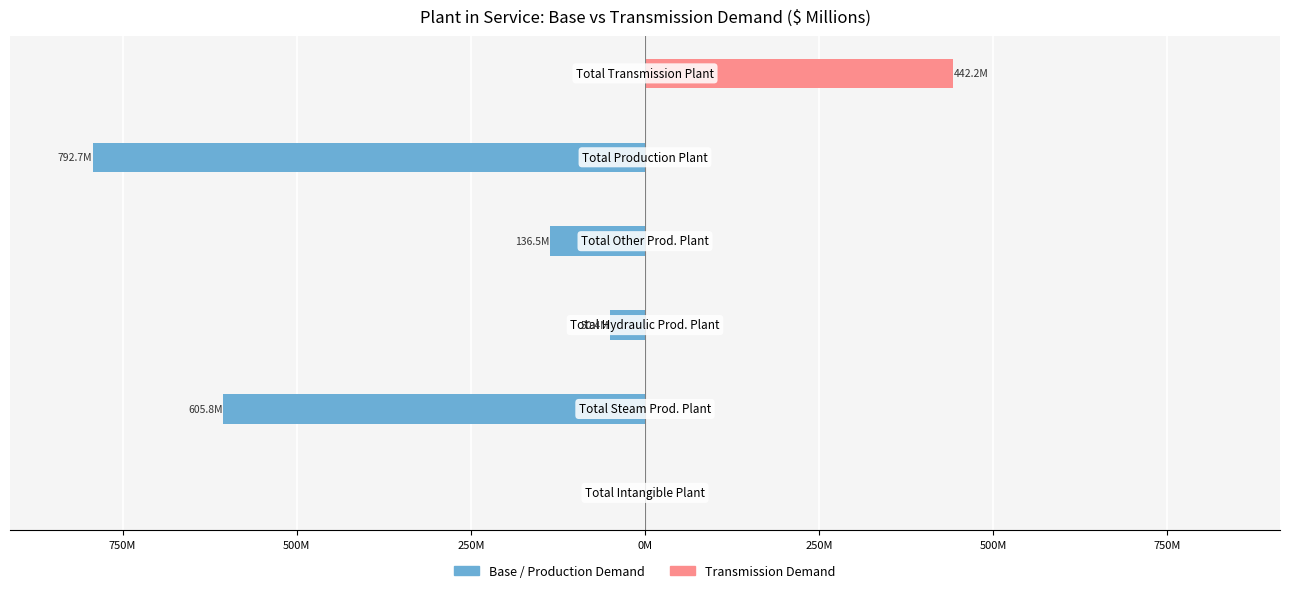

Which series changed the most between 1000M and 250M?

Transmission Demand